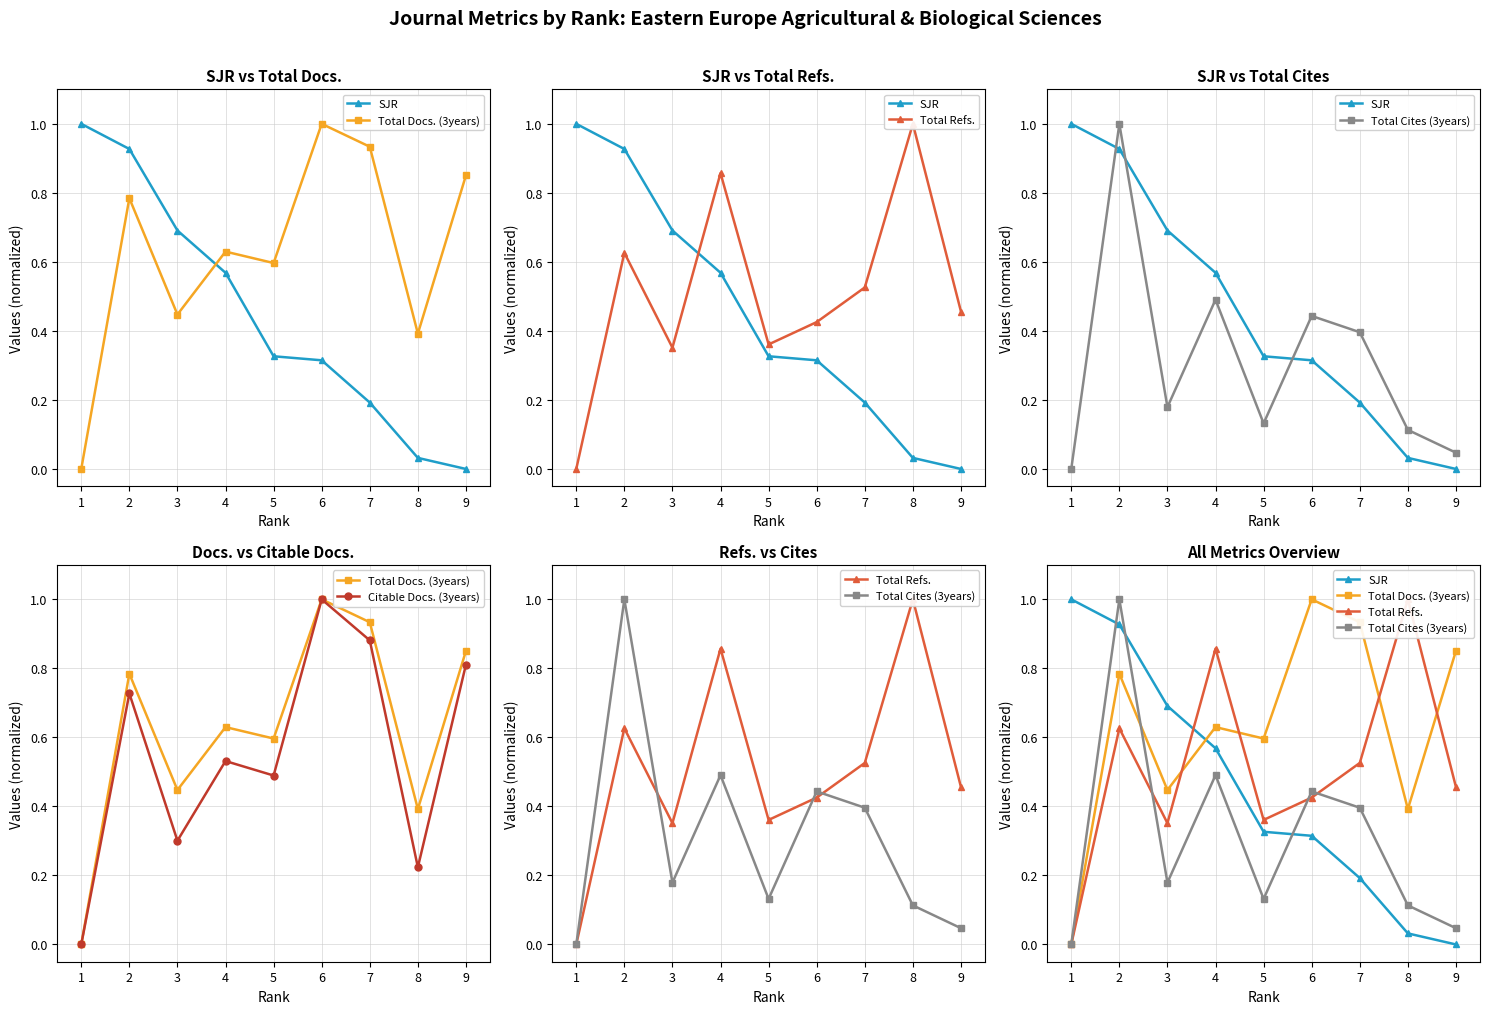

How many lines are shown in the chart?

5